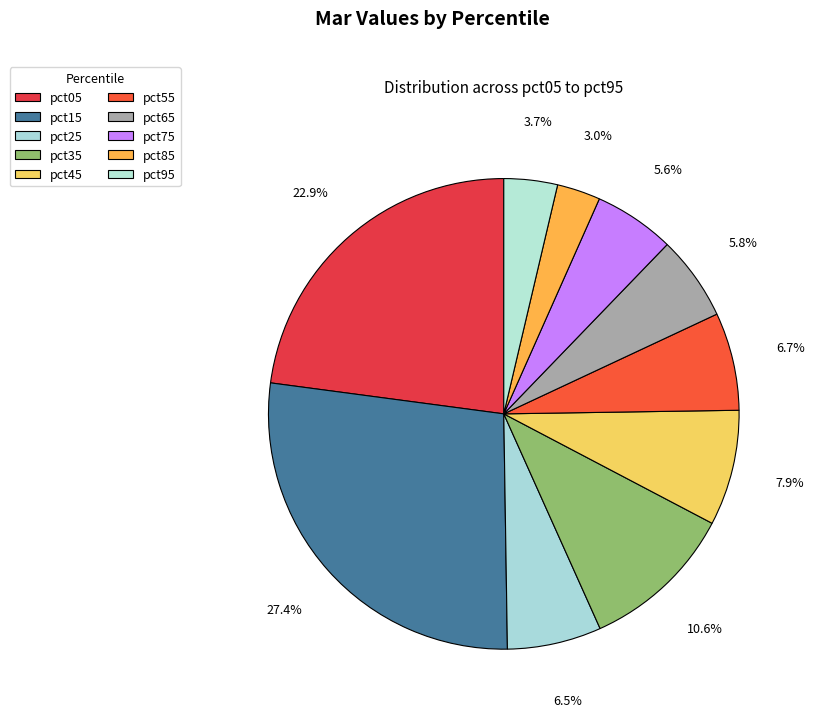

What portion of the pie excludes pct35?

89.4%